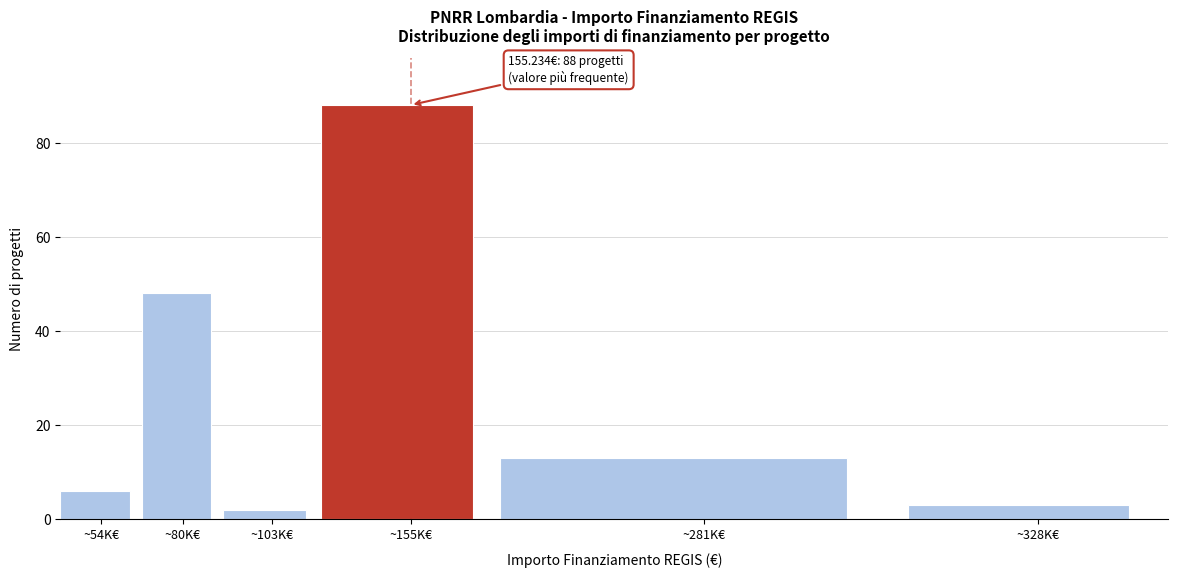

Reading left to right, what are all the values shown in this chart?

6	48	2	88	13	3